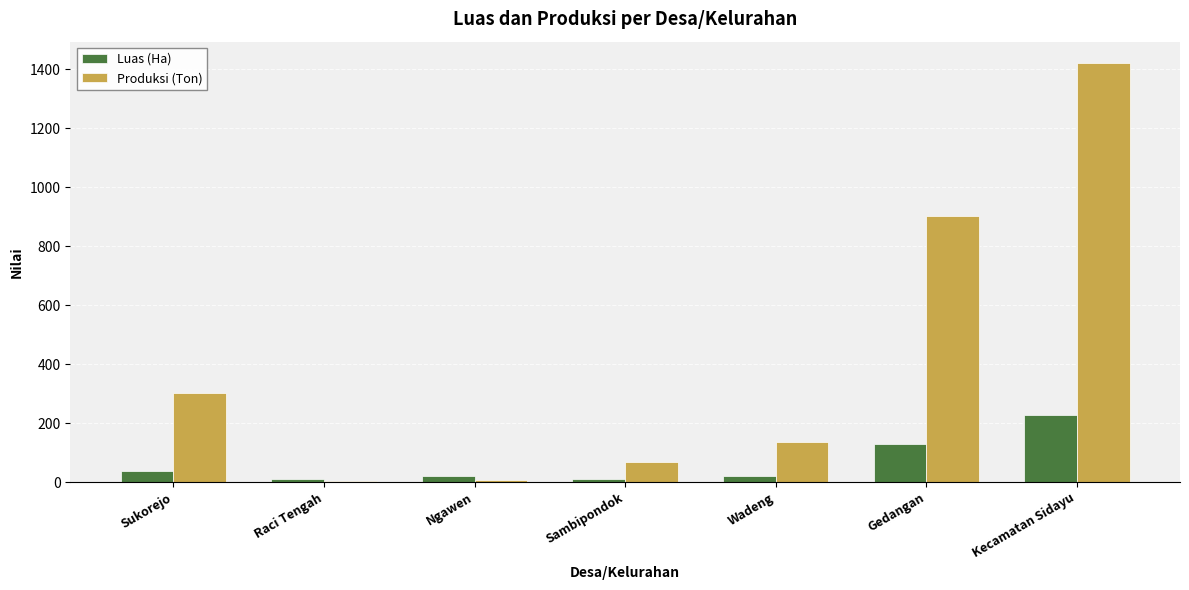

What is the average value of the Luas (Ha) series?

64.5